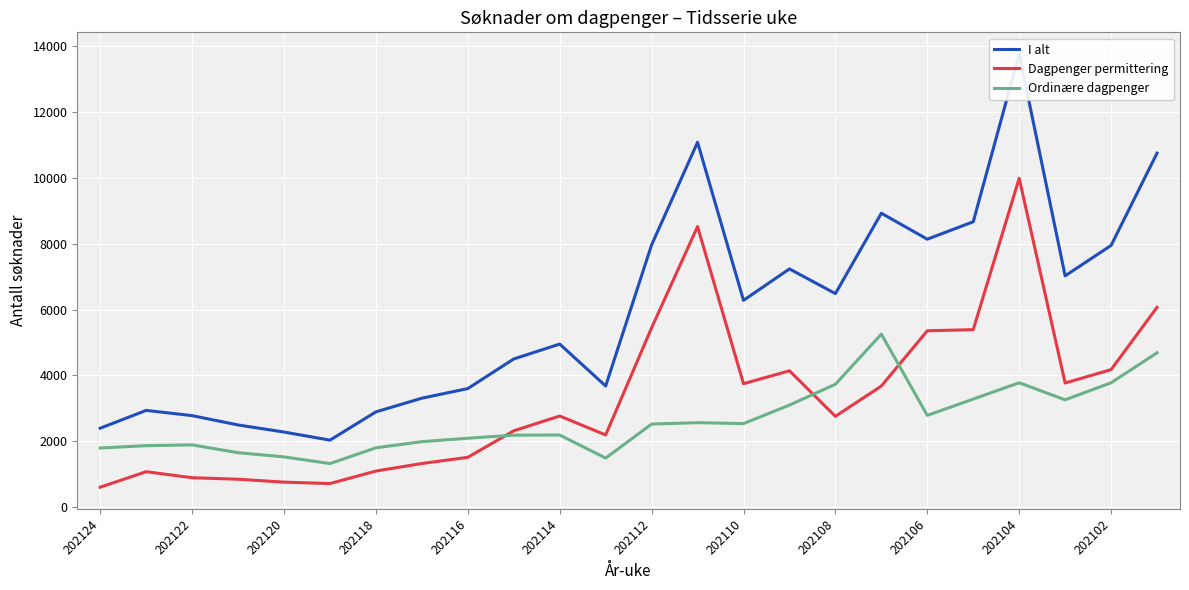

What is the greatest value displayed?

13764